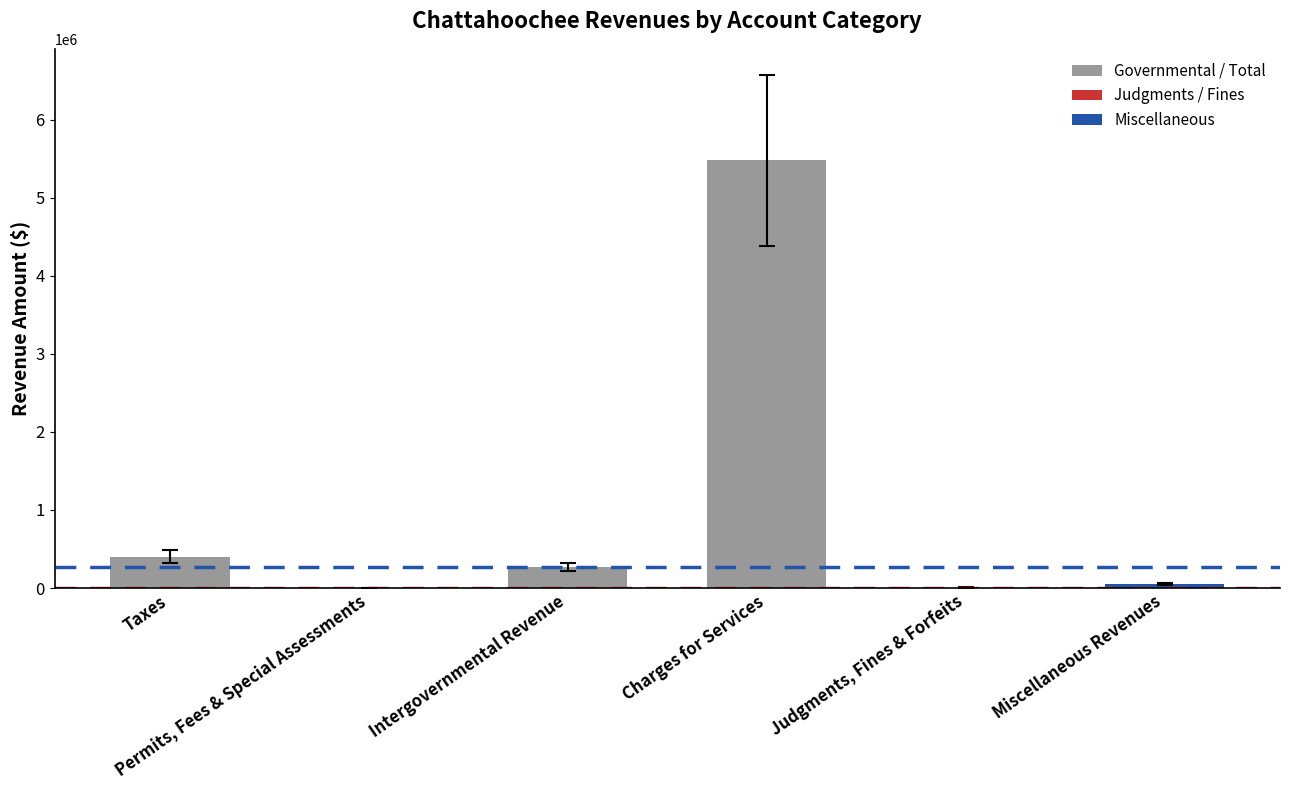

What is the sum of all values?

6209425